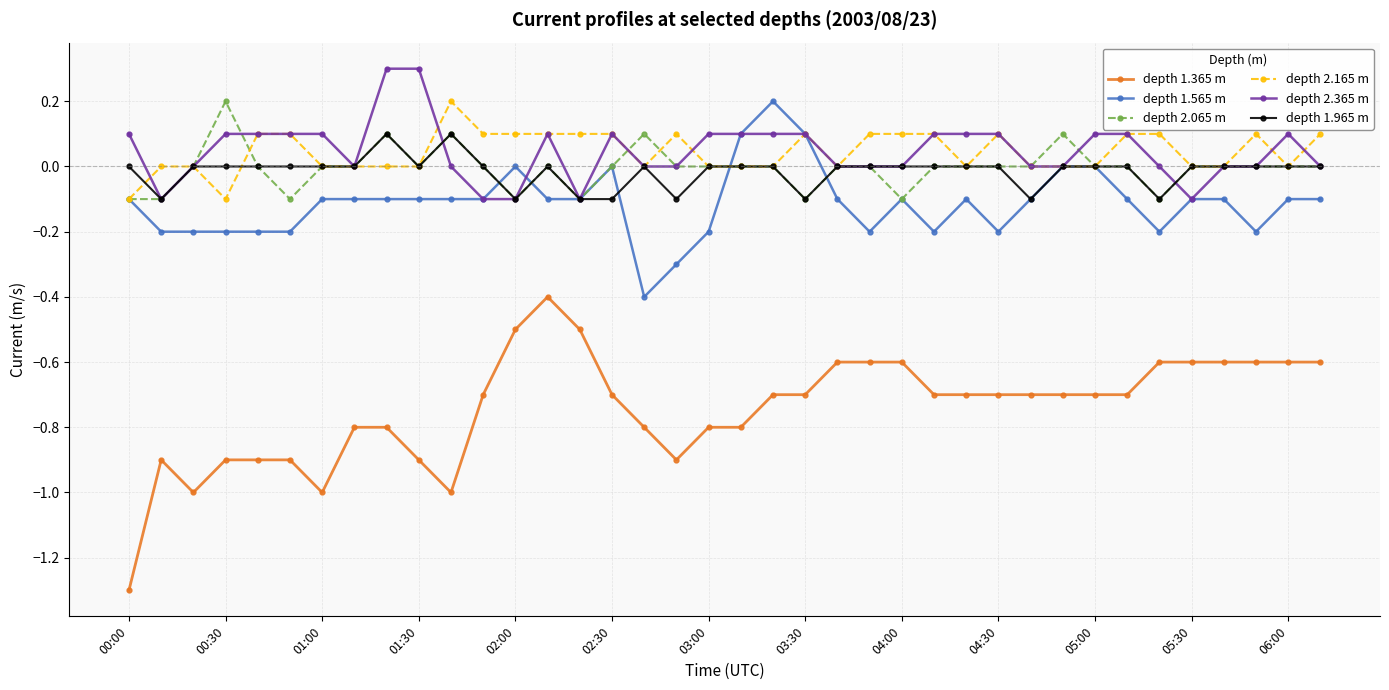

What is the value of the depth 1.365 m point at the 22nd from the left?

-0.7